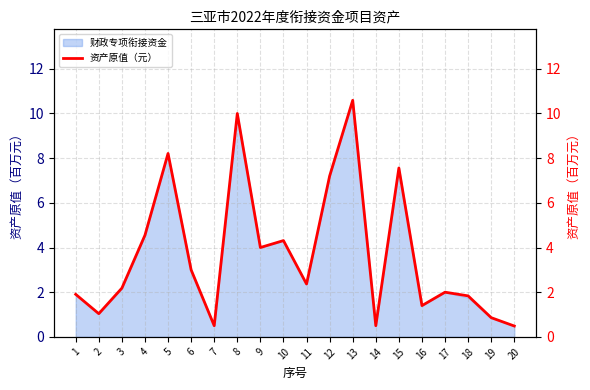

Does the chart have visible grid lines?

Yes